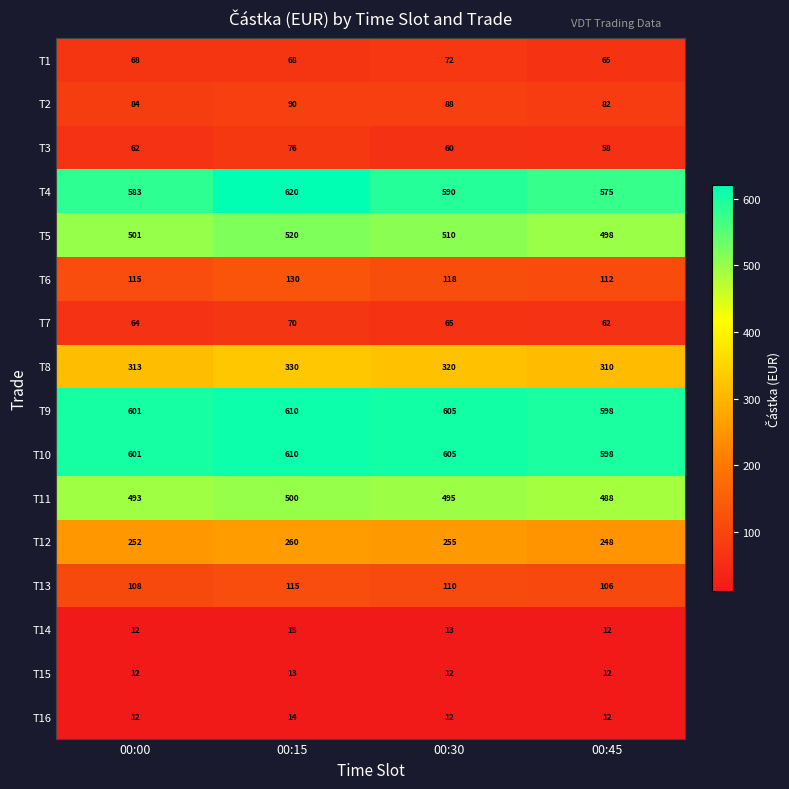

What is the spread (max minus min) of values at 00:15?

607